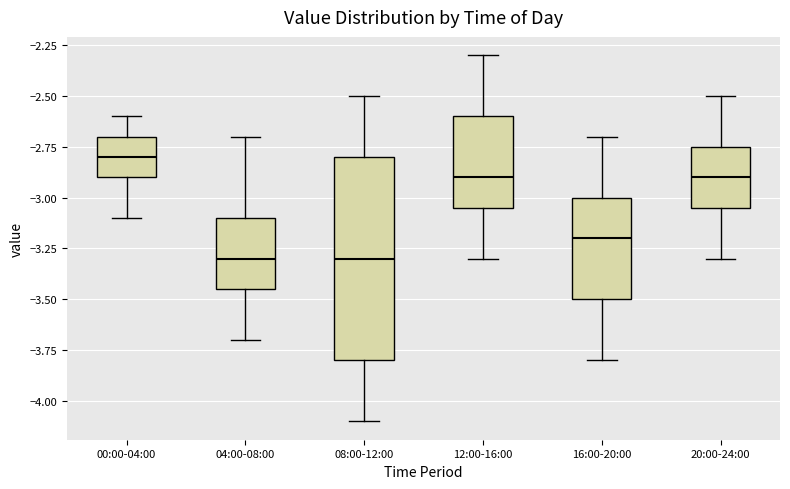

Which box's median line is the highest?

00:00-04:00